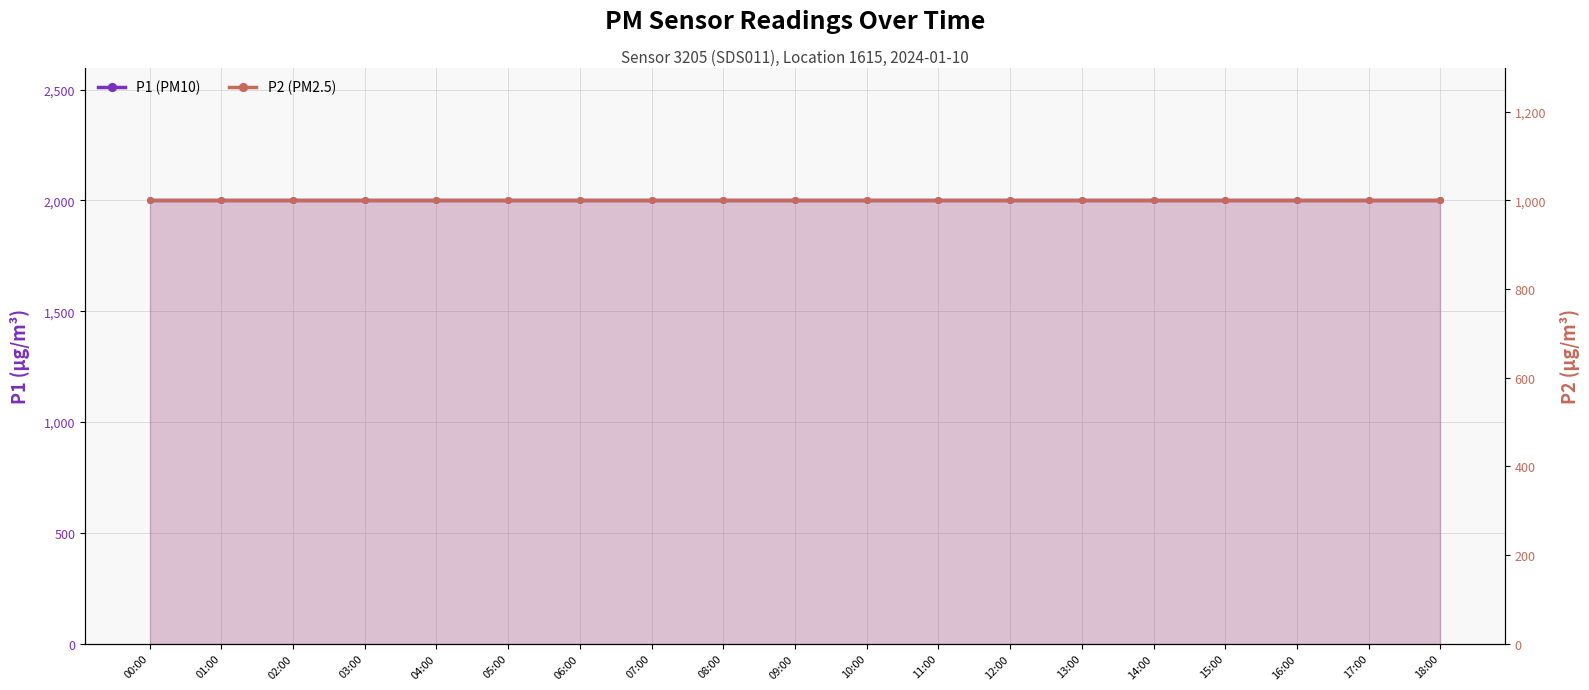

What is the spread (max minus min) of values at 09:00?

1000.0